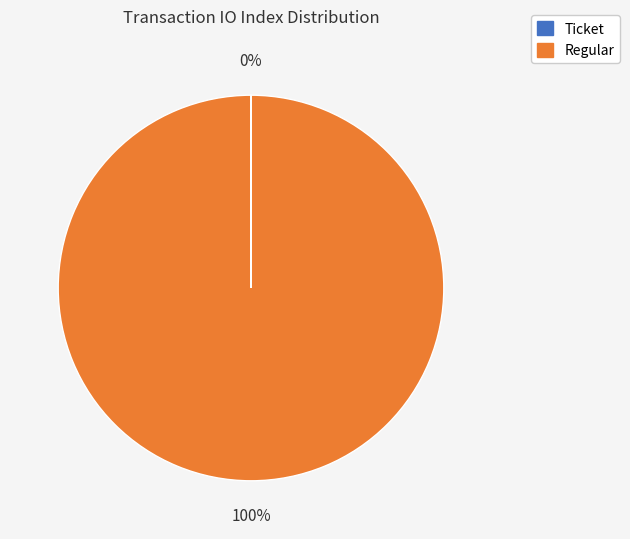

To the nearest percent, what portion does Regular represent?

100%